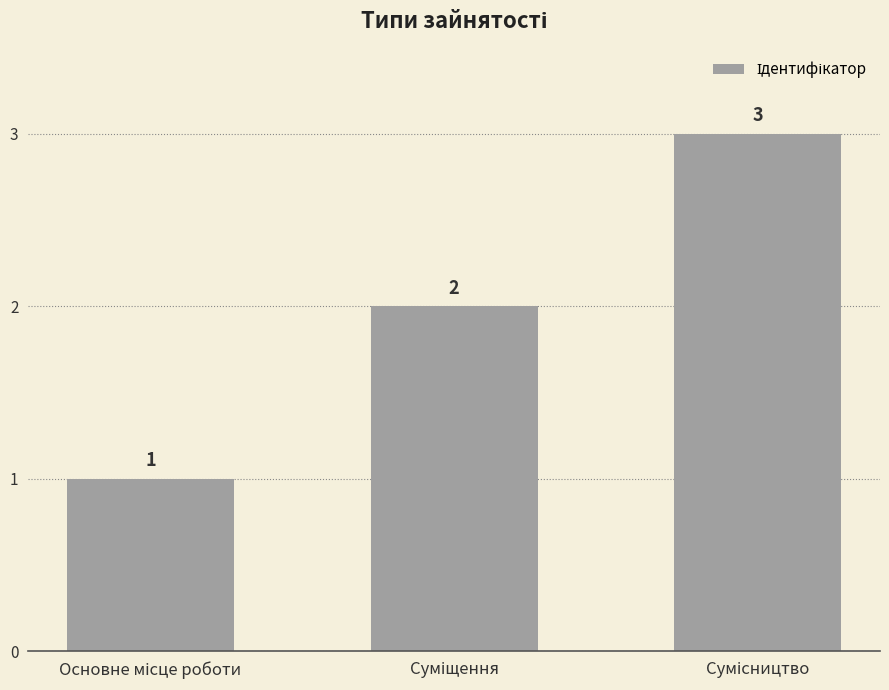

Reading left to right, transcribe all the data shown in this chart.

1	2	3